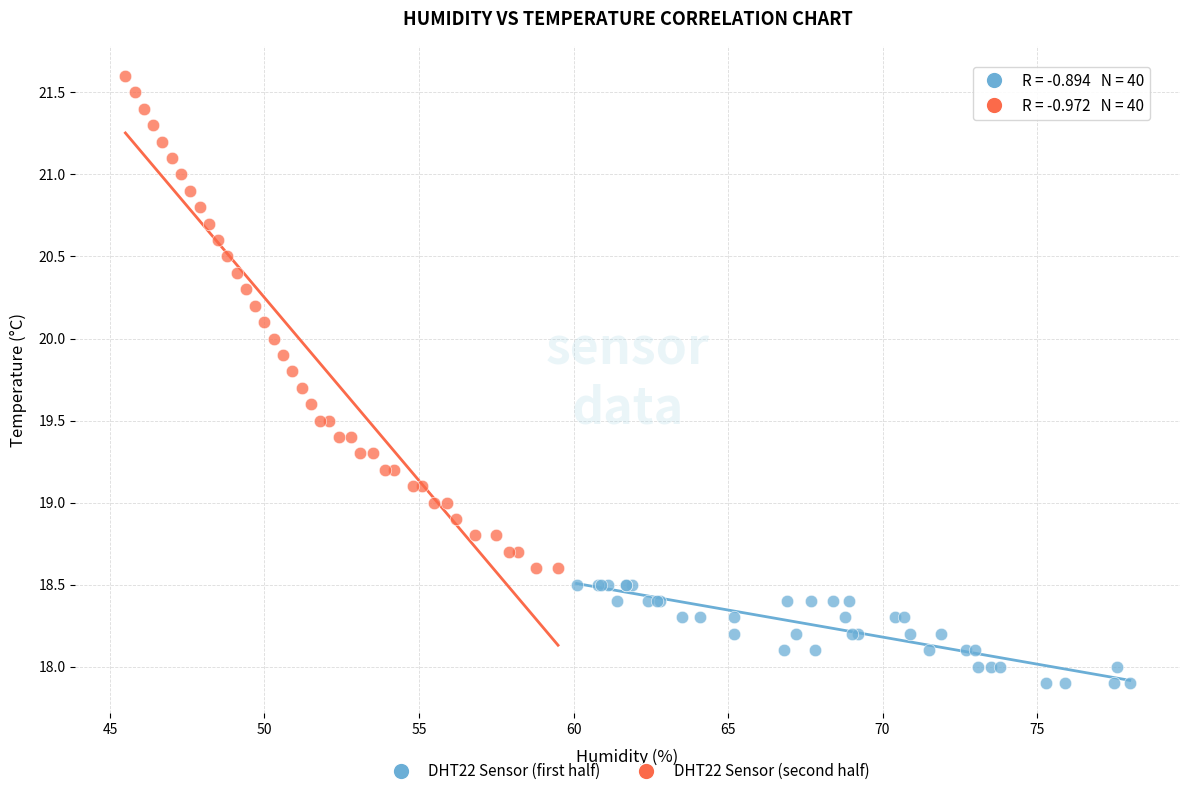

Which series has the widest spread of Y values?

DHT22 Sensor (second half)